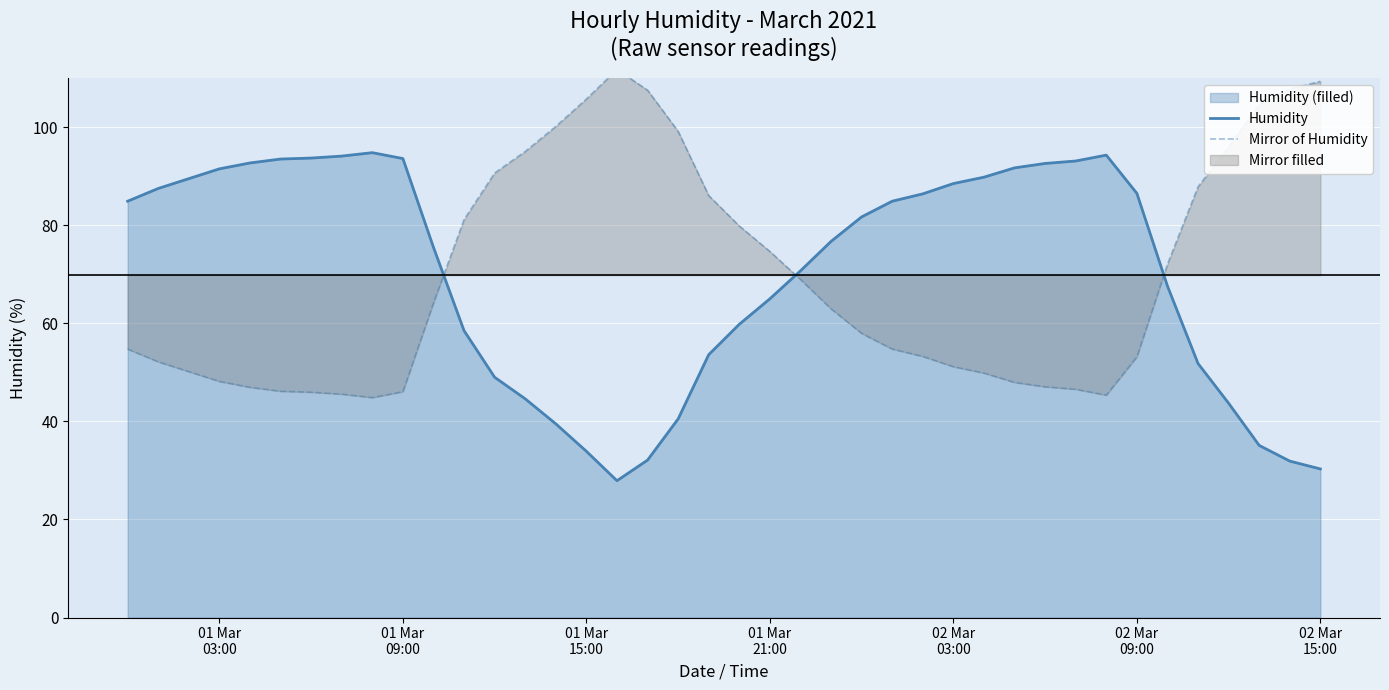

What is the maximum value for Humidity?

94.8